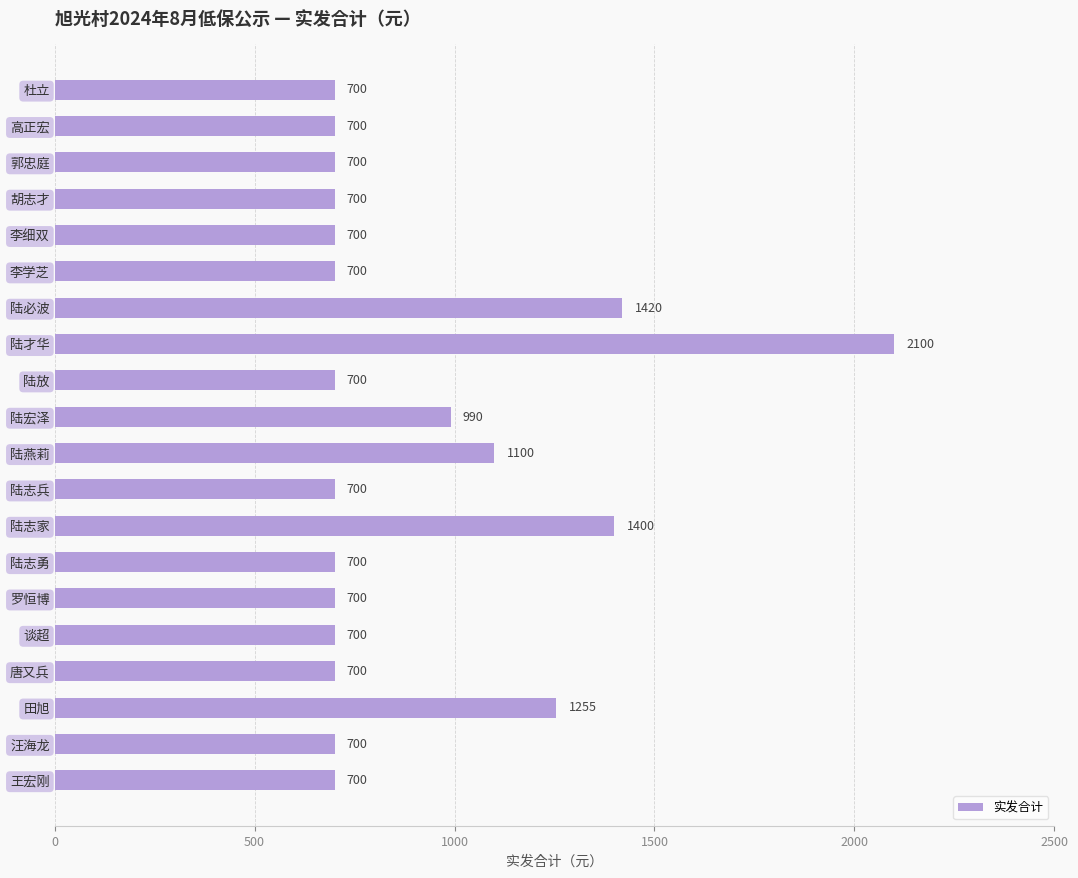

What is the sum of all values?

18065